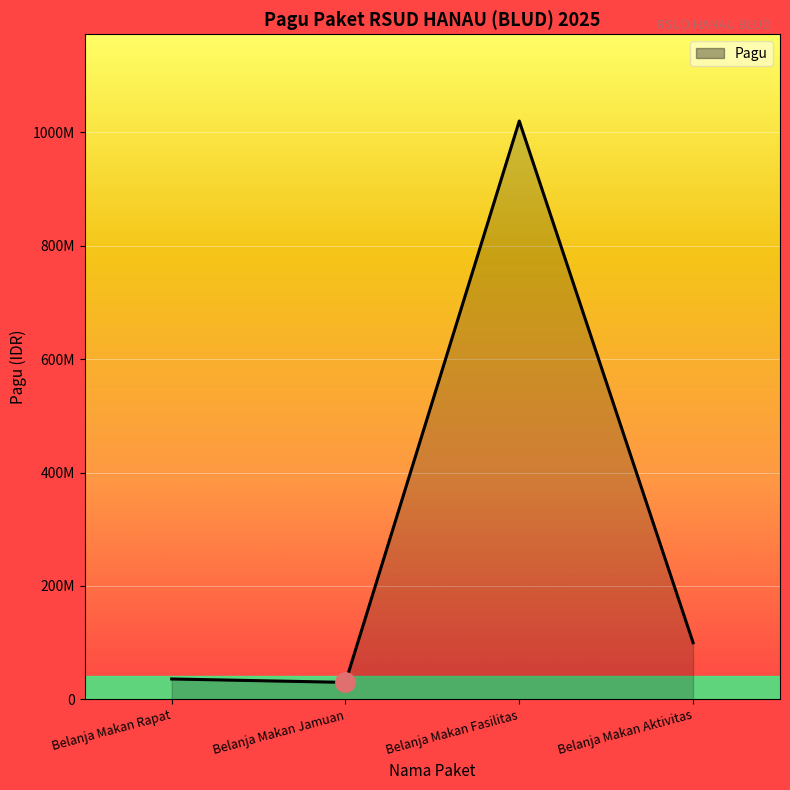

What is the sum of all values?

1186000000